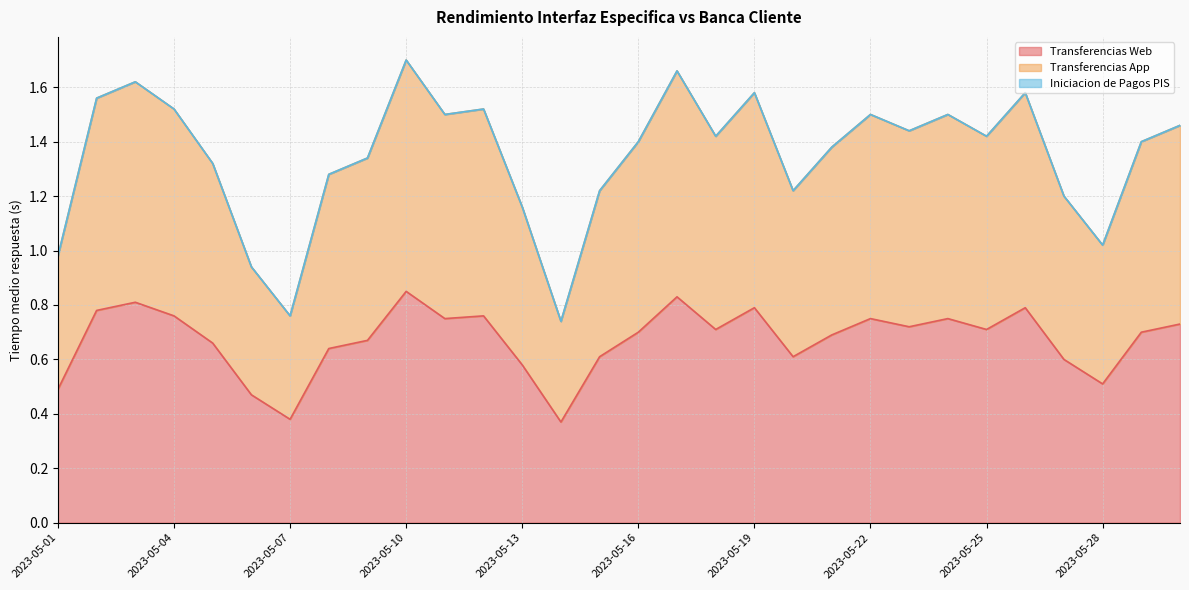

What is the minimum value shown in the chart?

0.4